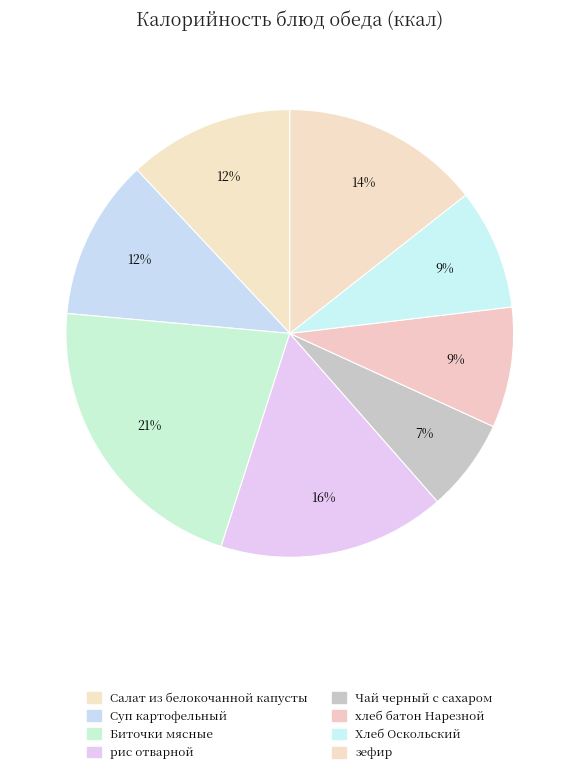

What portion of the pie excludes зефир?

85.6%